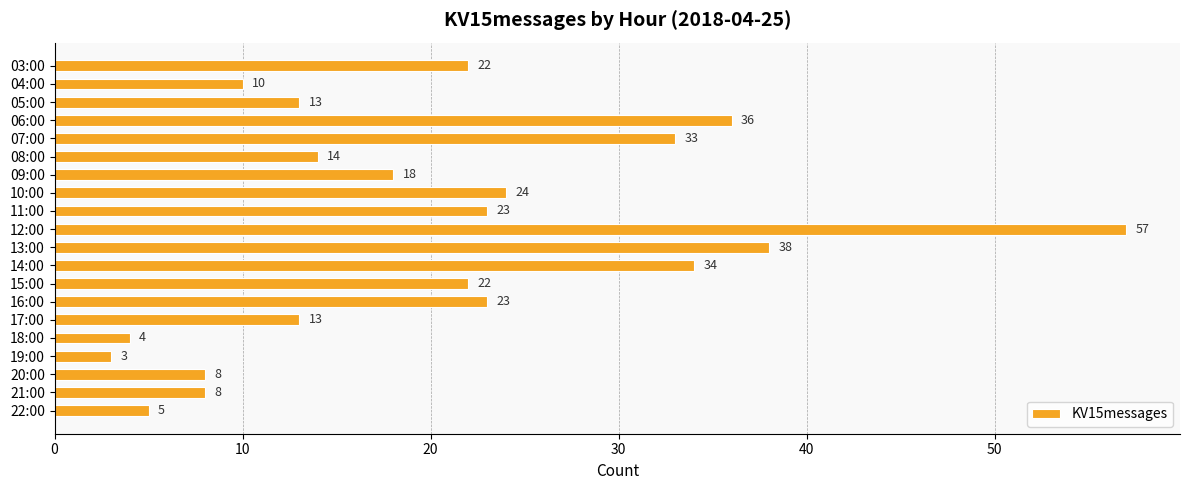

Reading top to bottom, transcribe all the data shown in this chart.

03:00=22	04:00=10	05:00=13	06:00=36	07:00=33	08:00=14	09:00=18	10:00=24	11:00=23	12:00=57	13:00=38	14:00=34	15:00=22	16:00=23	17:00=13	18:00=4	19:00=3	20:00=8	21:00=8	22:00=5